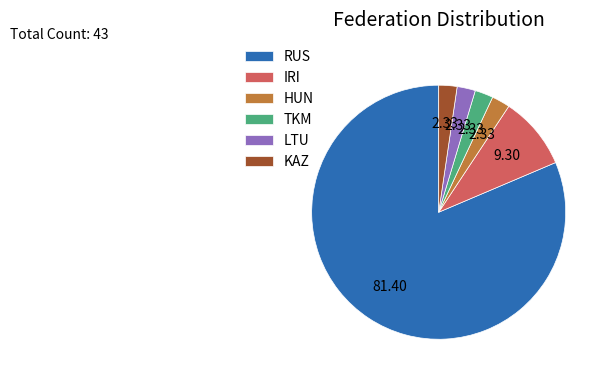

What is the largest slice in the pie chart?

RUS